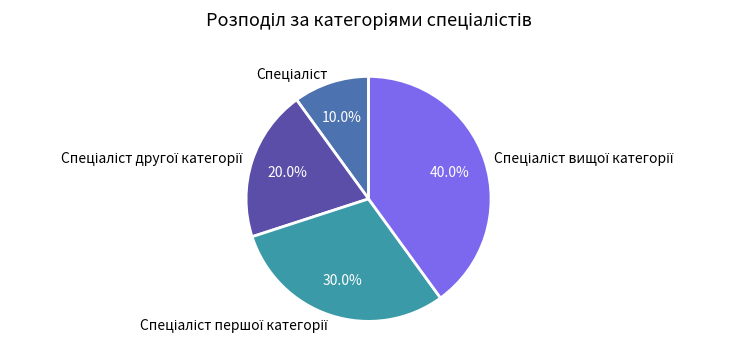

How many segments does this pie chart have?

4